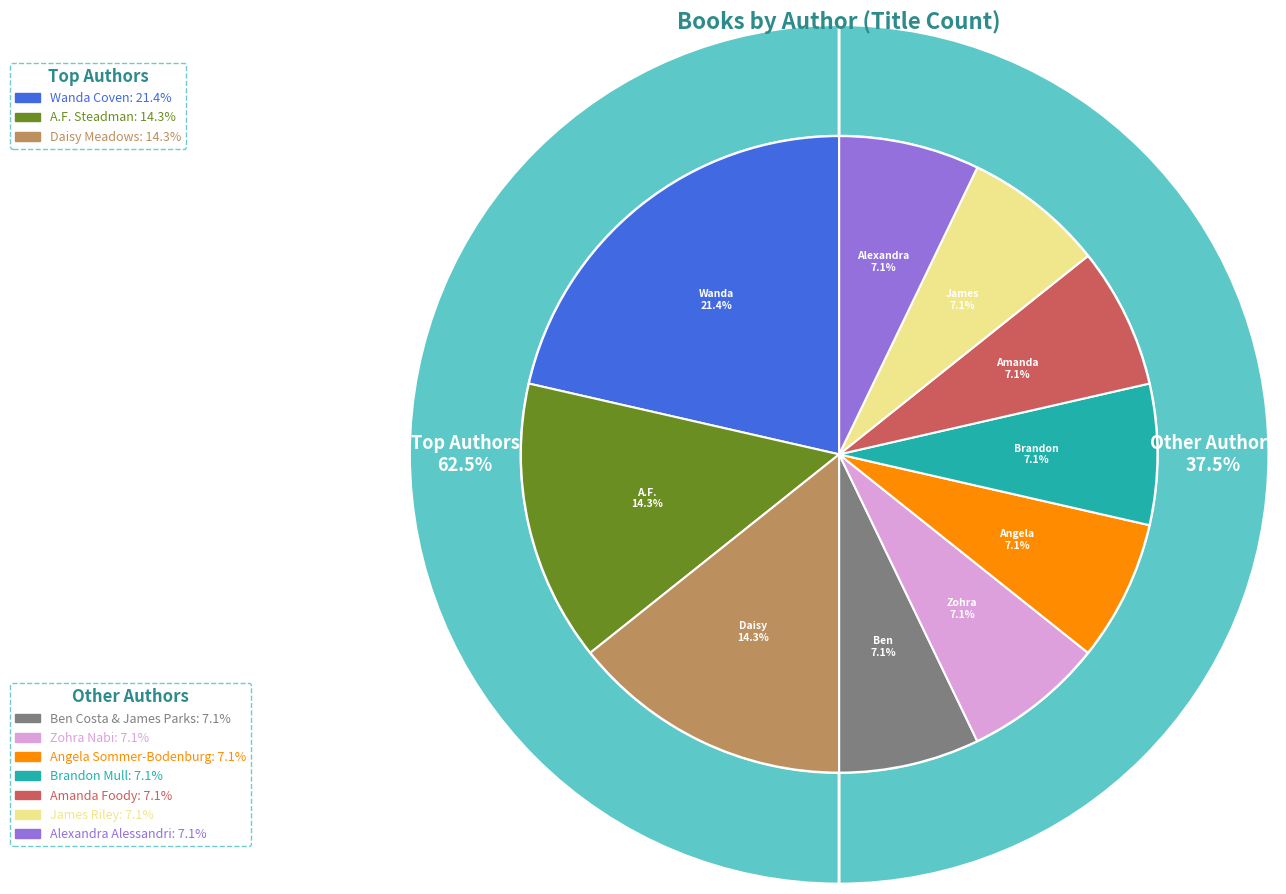

What is the ratio of the value at Angela Sommer-Bodenburg to the value at James Riley?

1.0